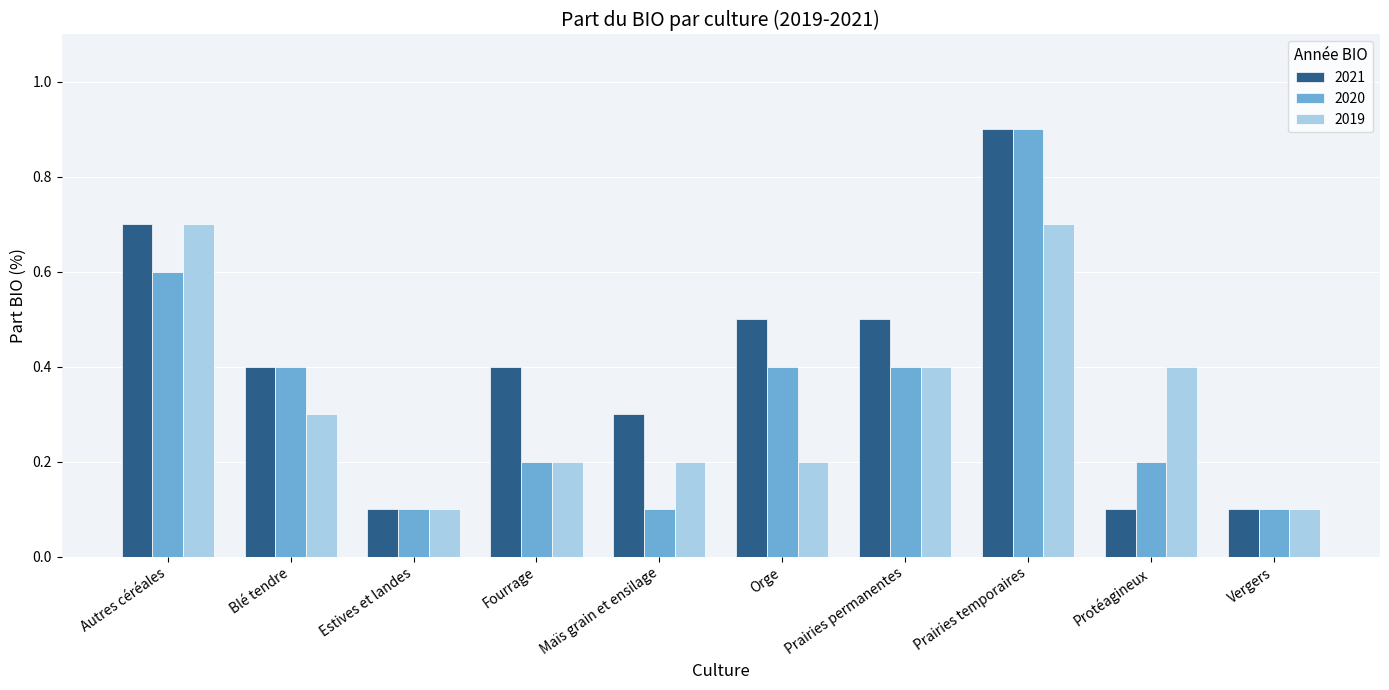

At which category is the sum across all series the highest?

Prairies temporaires